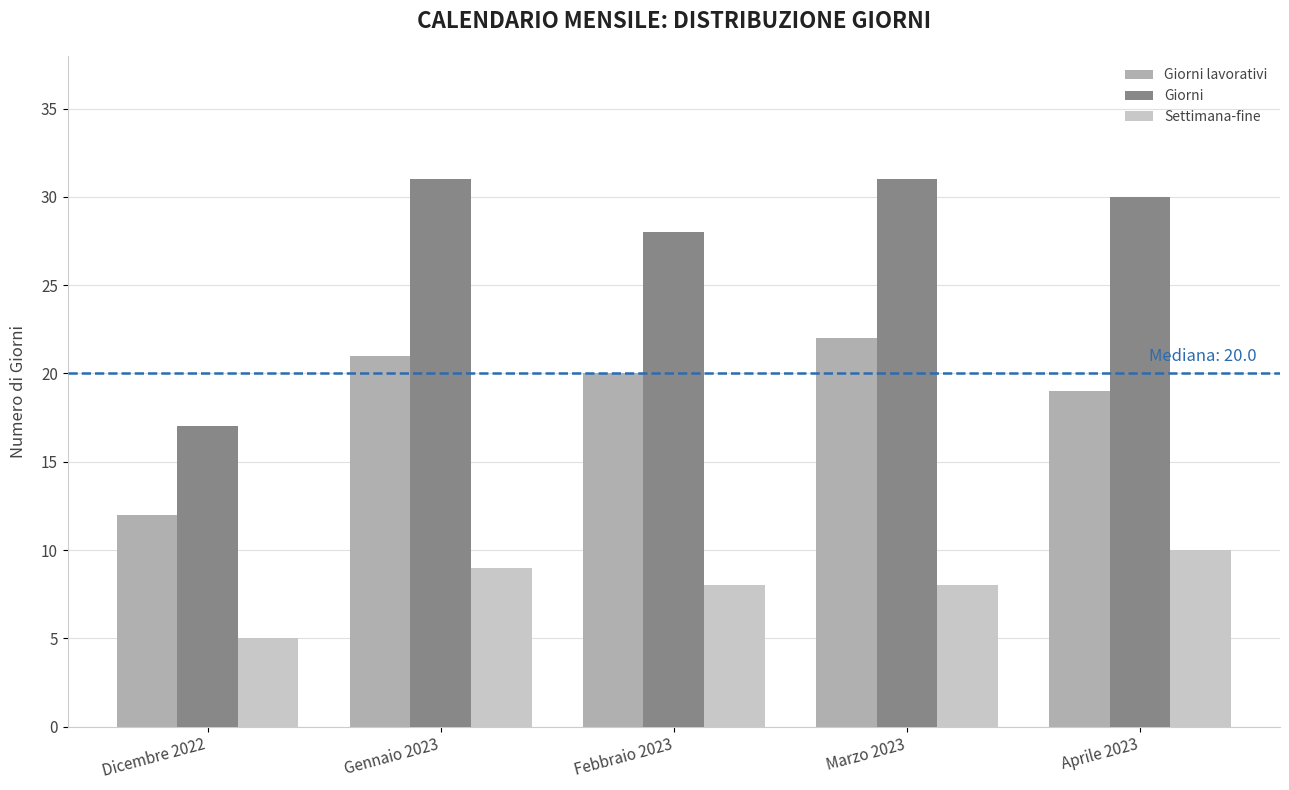

Reading left to right, extract all data points from this chart.

Giorni lavorativi: Dicembre 2022=12	Gennaio 2023=21	Febbraio 2023=20	Marzo 2023=22	Aprile 2023=19
Giorni: Dicembre 2022=17	Gennaio 2023=31	Febbraio 2023=28	Marzo 2023=31	Aprile 2023=30
Settimana-fine: Dicembre 2022=5	Gennaio 2023=9	Febbraio 2023=8	Marzo 2023=8	Aprile 2023=10